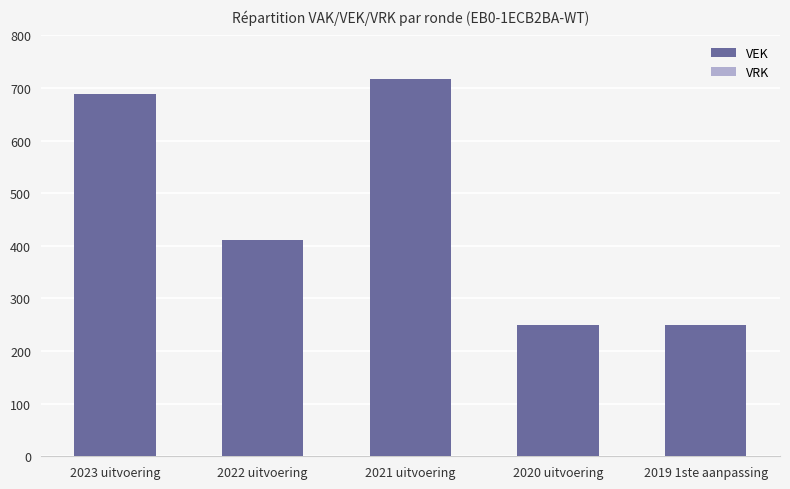

What is the maximum value shown in the chart?

718